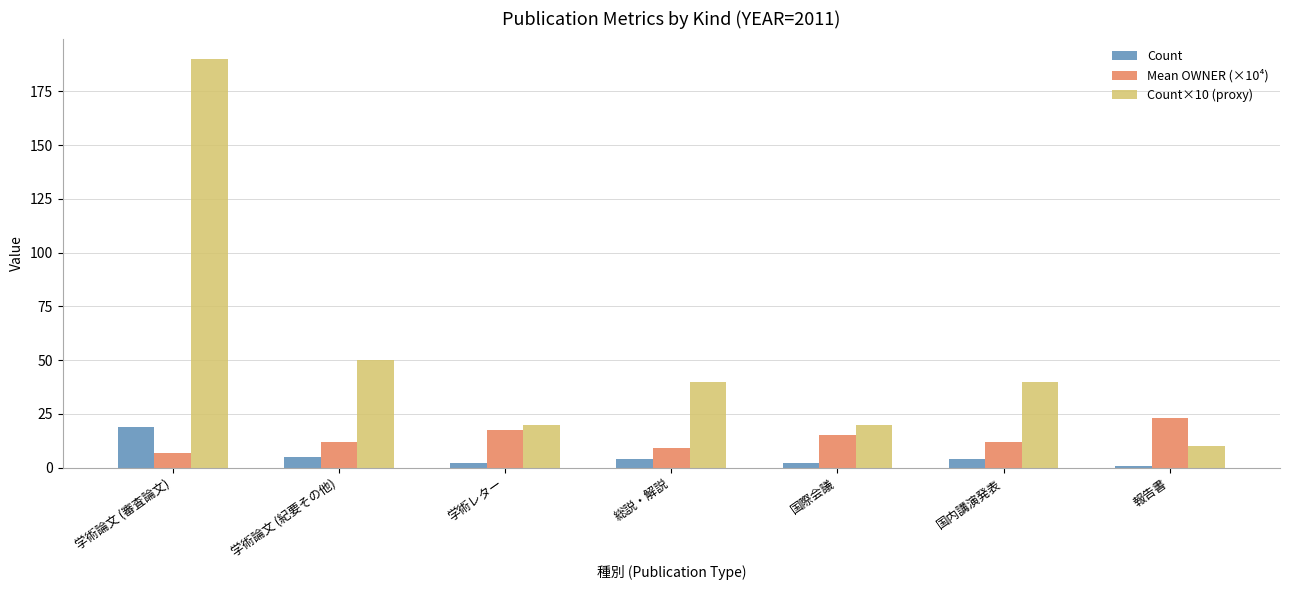

What is the sum of the Count×10 (proxy) values at 学術論文 (紀要その他) and 総説・解説?

90.0